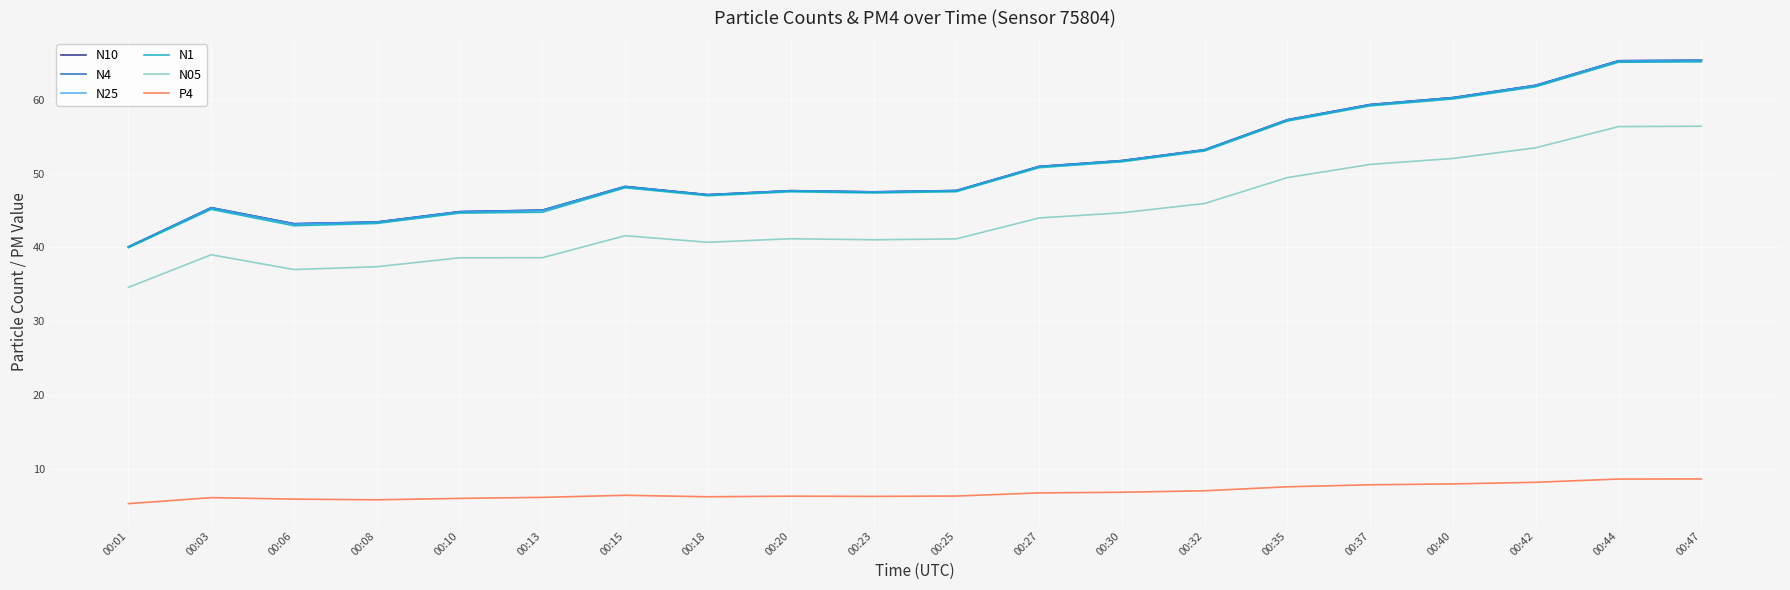

What is the total value across all series at 00:23?

237.2